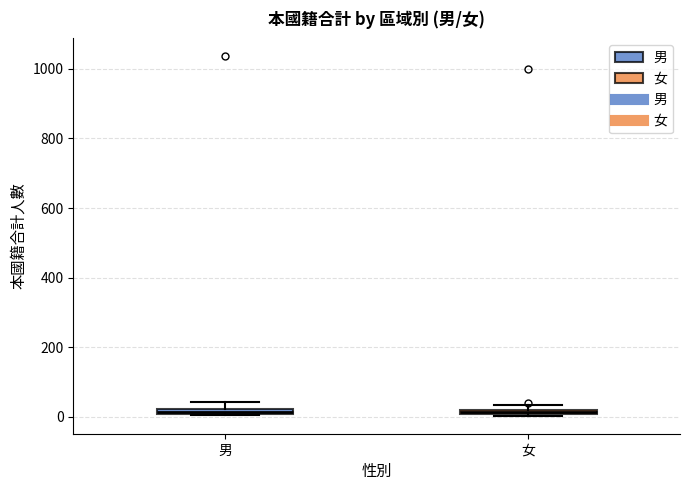

Where is the lower edge of the box for 男 on the y-axis? The values are not printed on the chart, so give them approximately, as read against the axis.

0